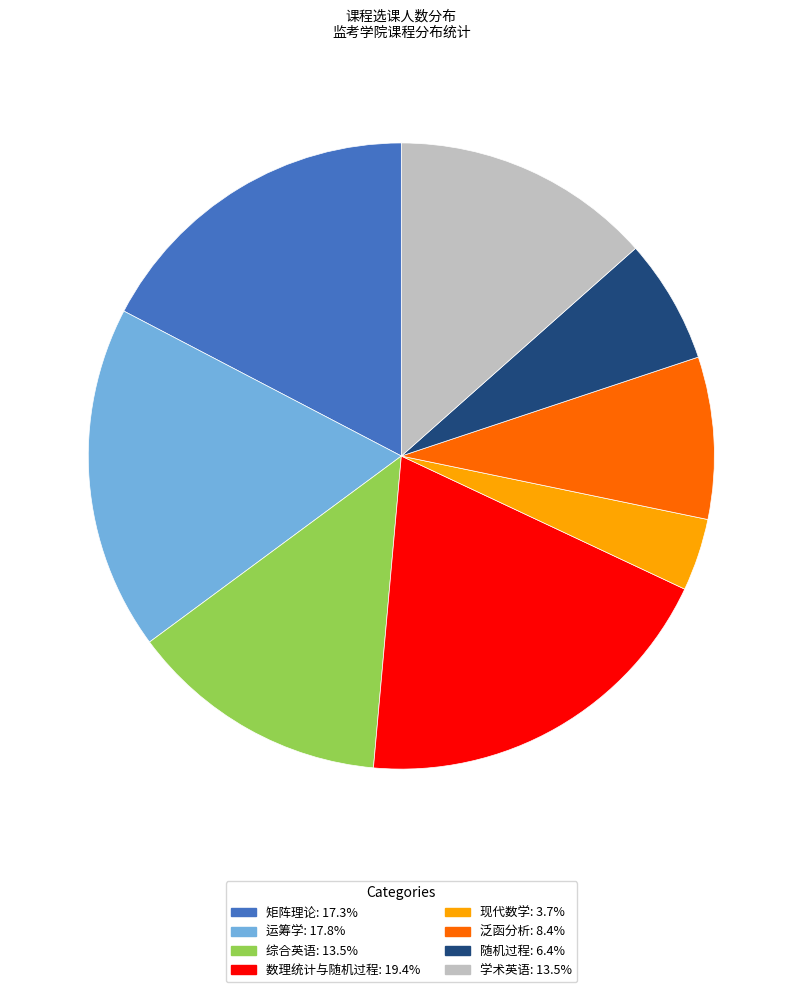

What is the largest slice in the pie chart?

数理统计与随机过程